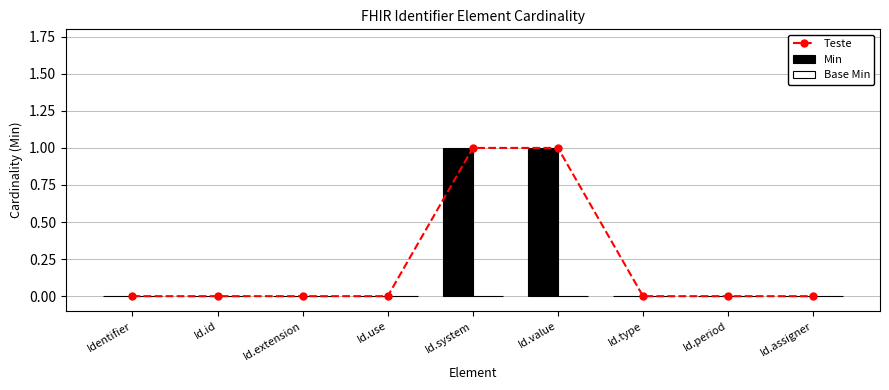

Rank the categories by Min value from highest to lowest.

Id.system, Id.value, Identifier, Id.id, Id.extension, Id.use, Id.type, Id.period, Id.assigner